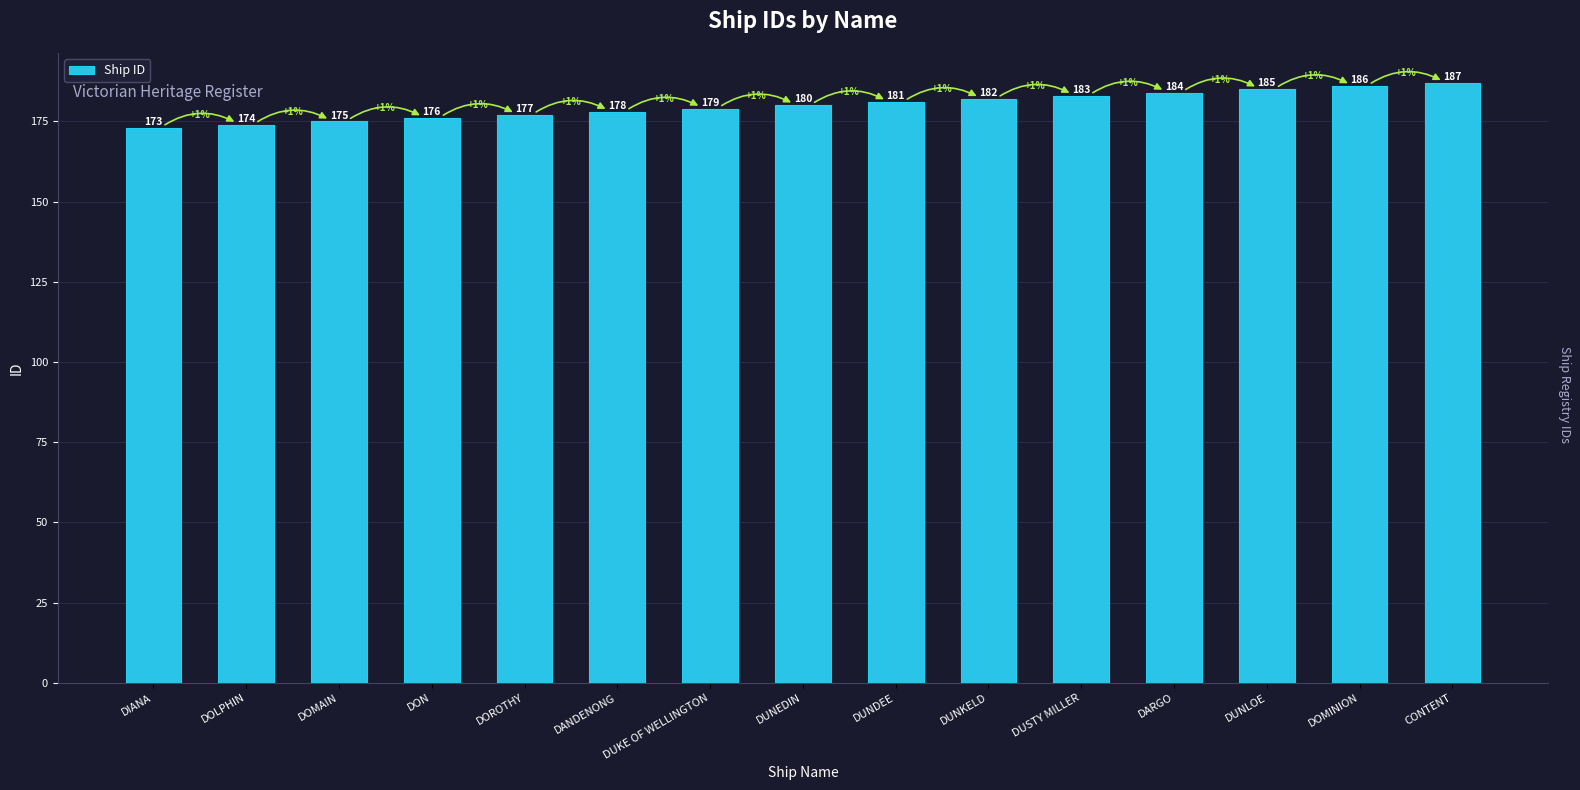

Which has a higher value, DOLPHIN or DIANA?

DOLPHIN